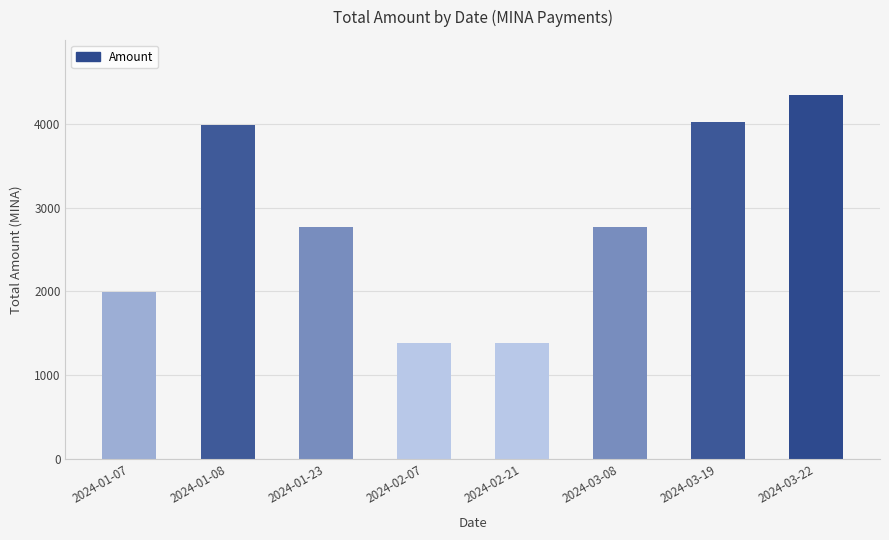

Count the number of categories in the chart.

8